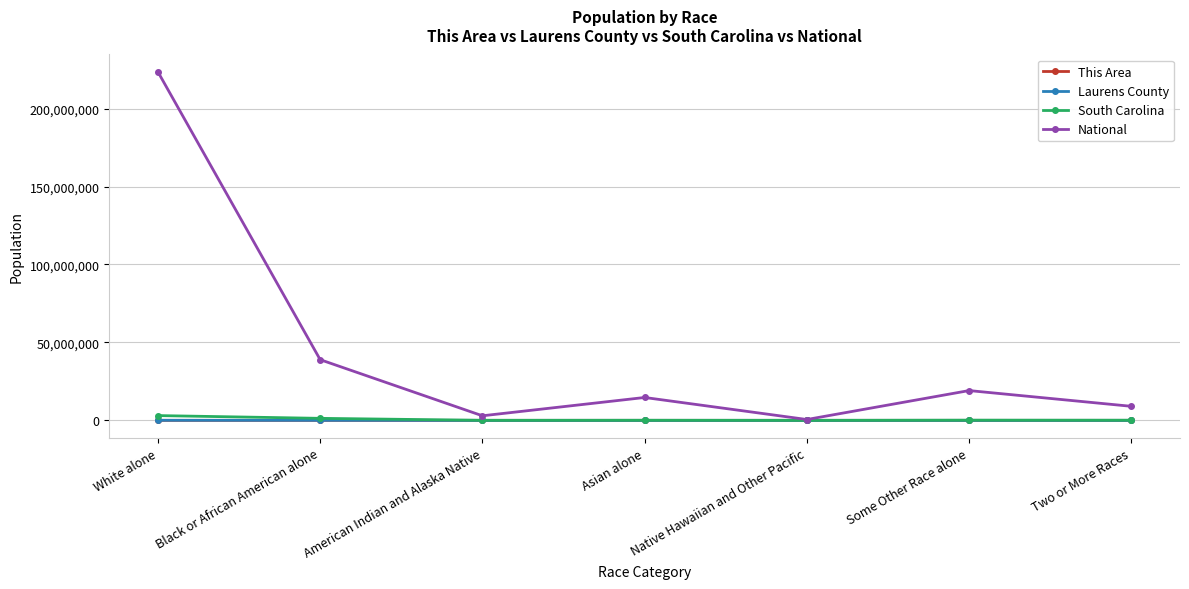

The value of National at Two or More Races is 9009073. True or false?

True